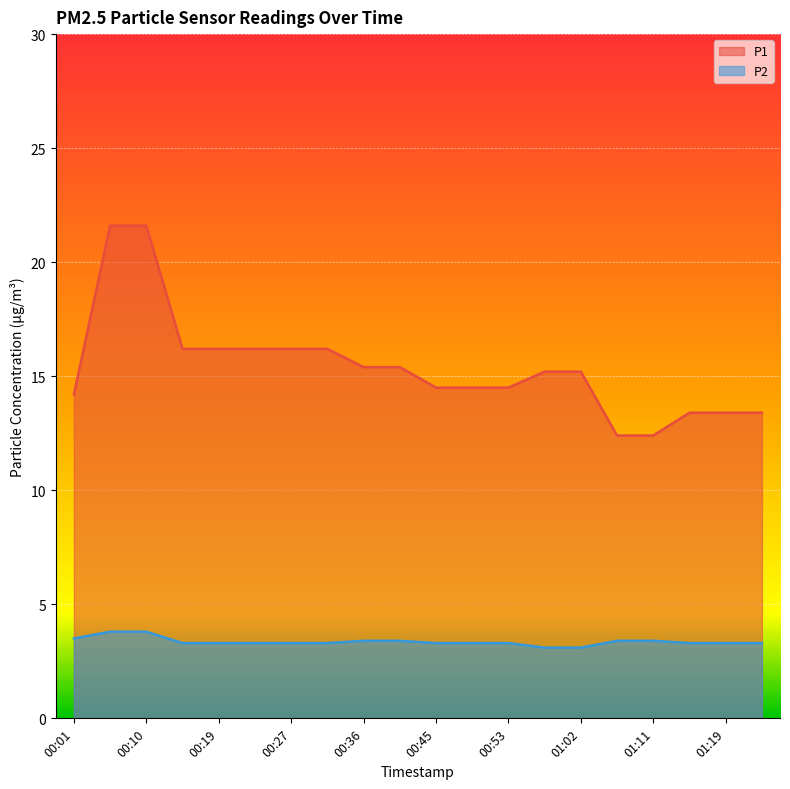

True or false: P2 and P1 intersect in this chart.

False